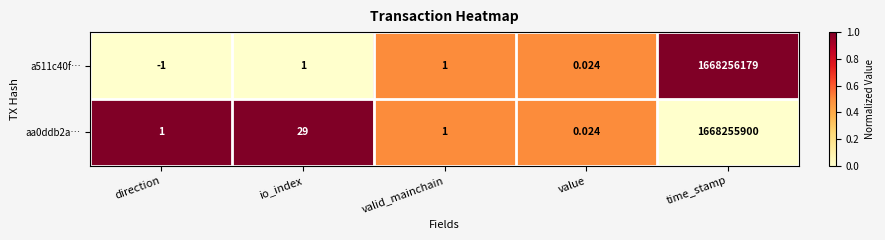

Count the number of data series in this chart.

2